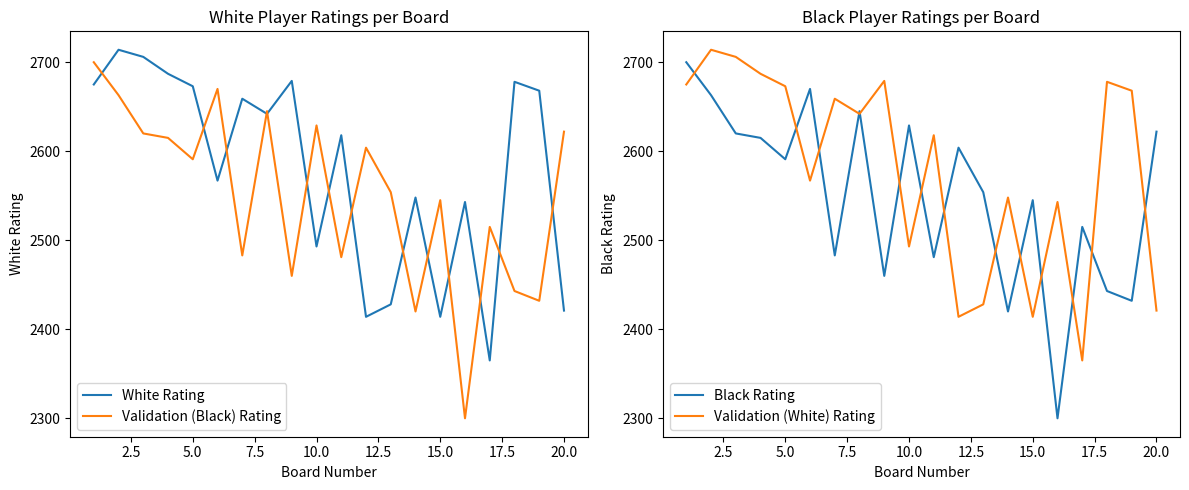

How many series are shown in this chart?

4